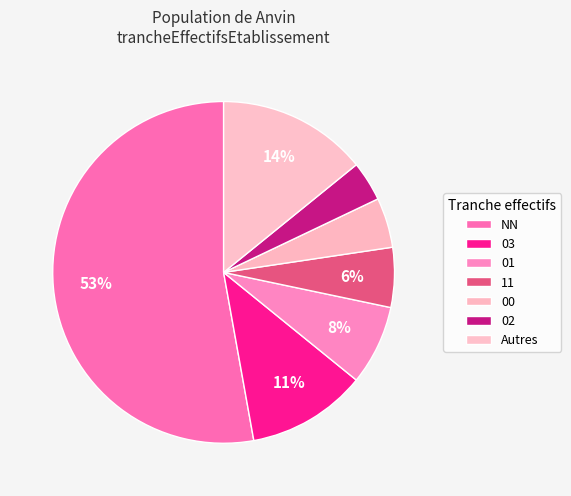

Is there a majority slice in this chart?

Yes